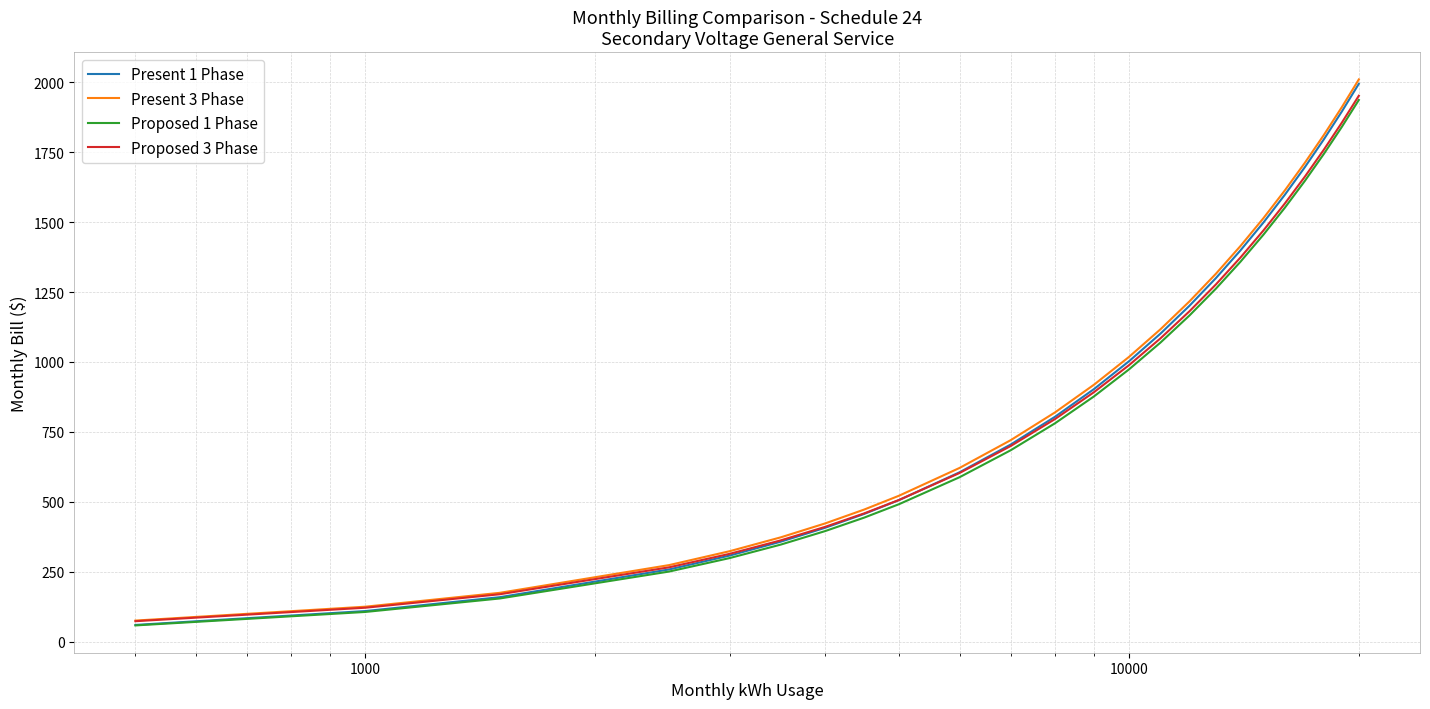

What is the lowest value of the Proposed 3 Phase series?

73.1